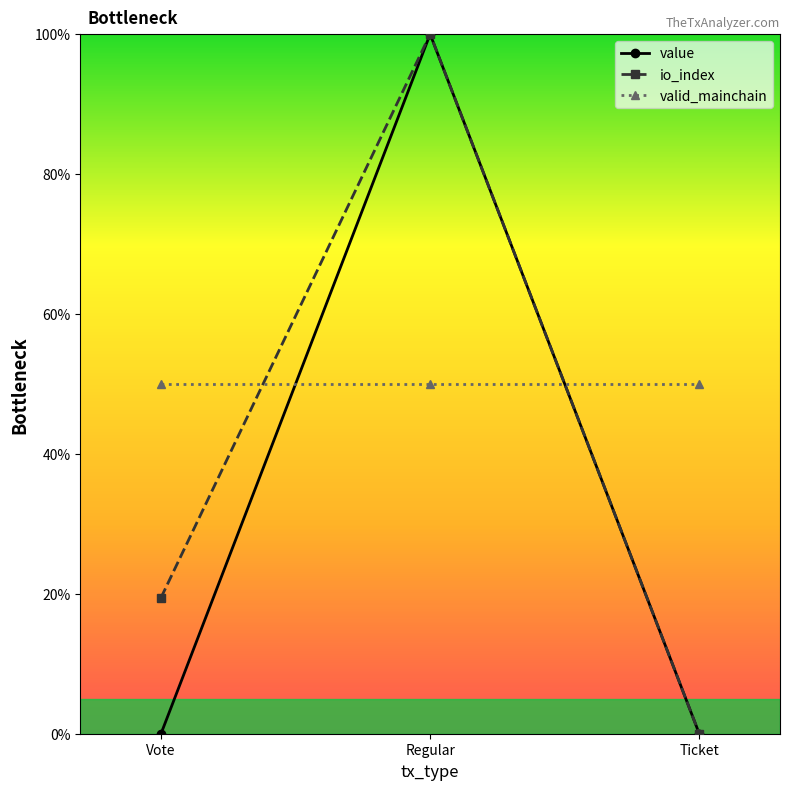

What position from the right is Vote?

3